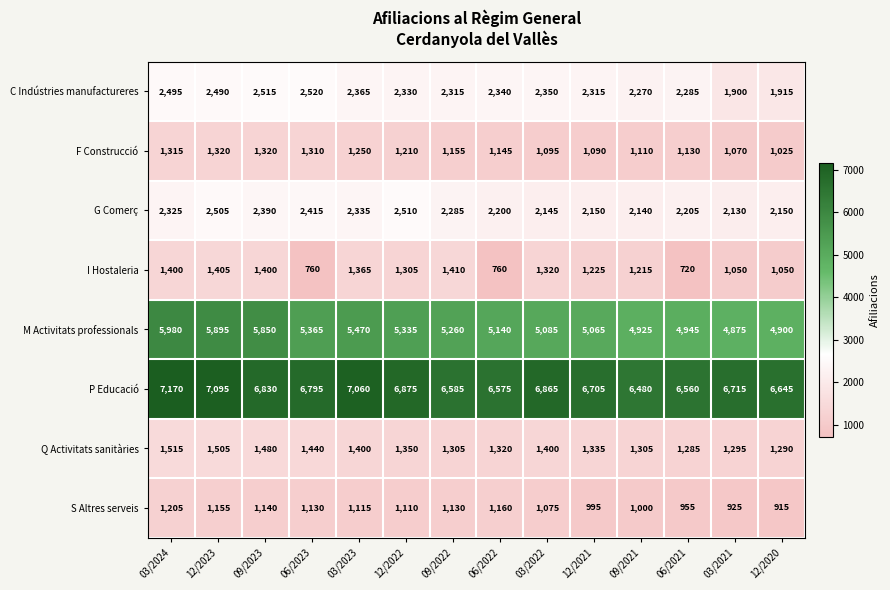

What is the difference between the second highest and minimum values in the S Altres serveis series?

245